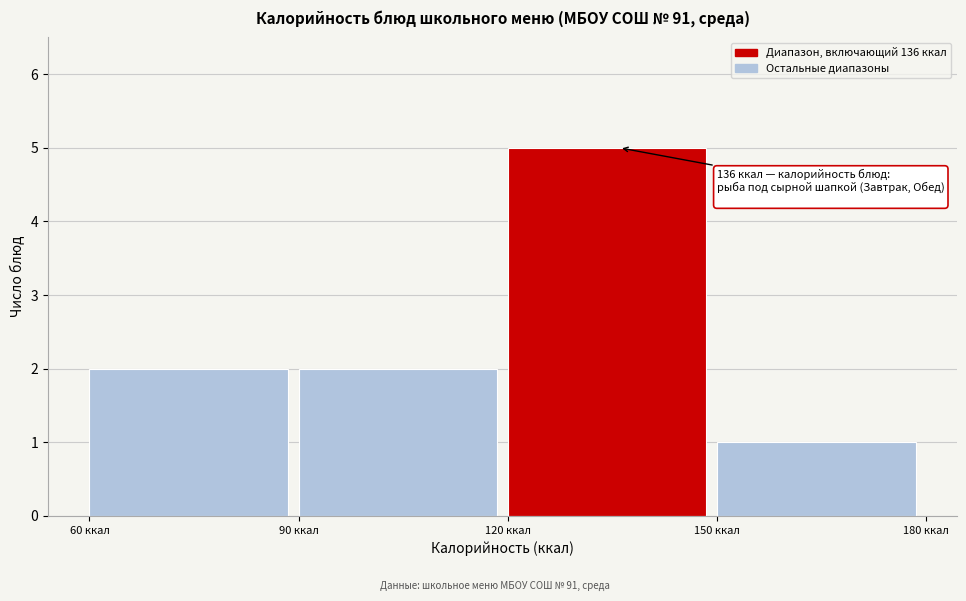

Over which range of the x-axis is the bar tallest?

120 to 150